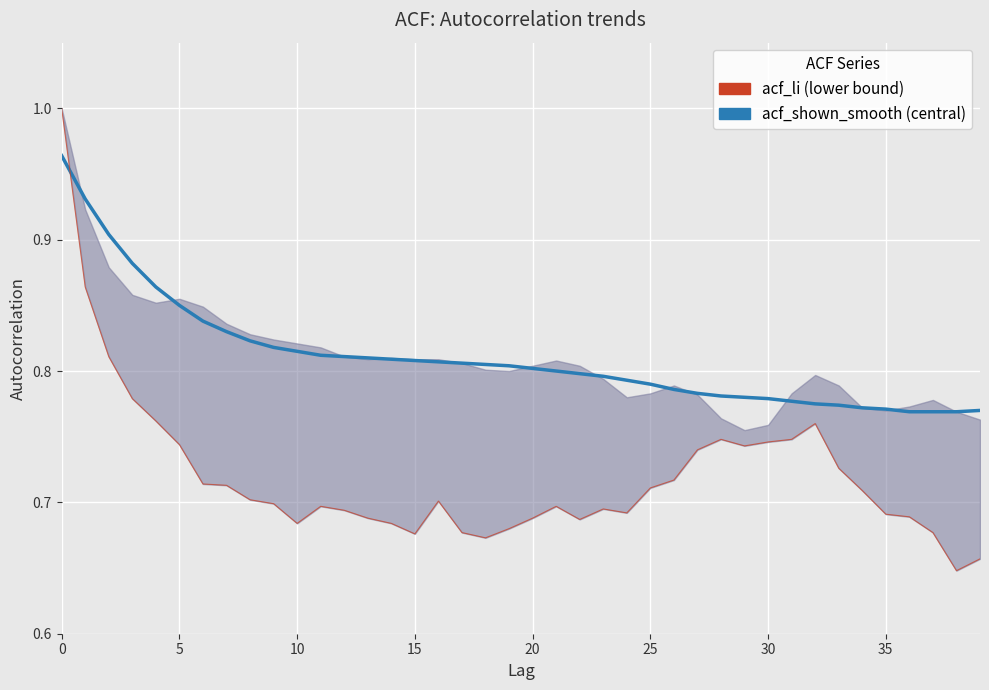

What is the lowest value of the acf_shown_smooth series?

0.8